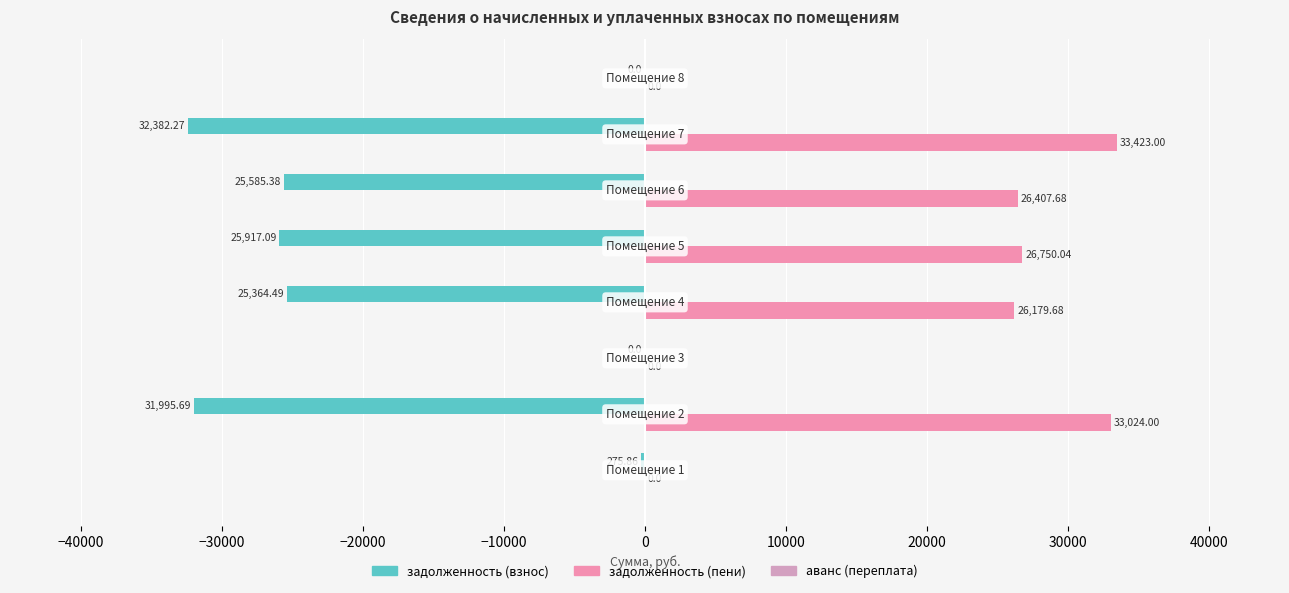

Which series has the widest spread of values?

задолженность (пени)